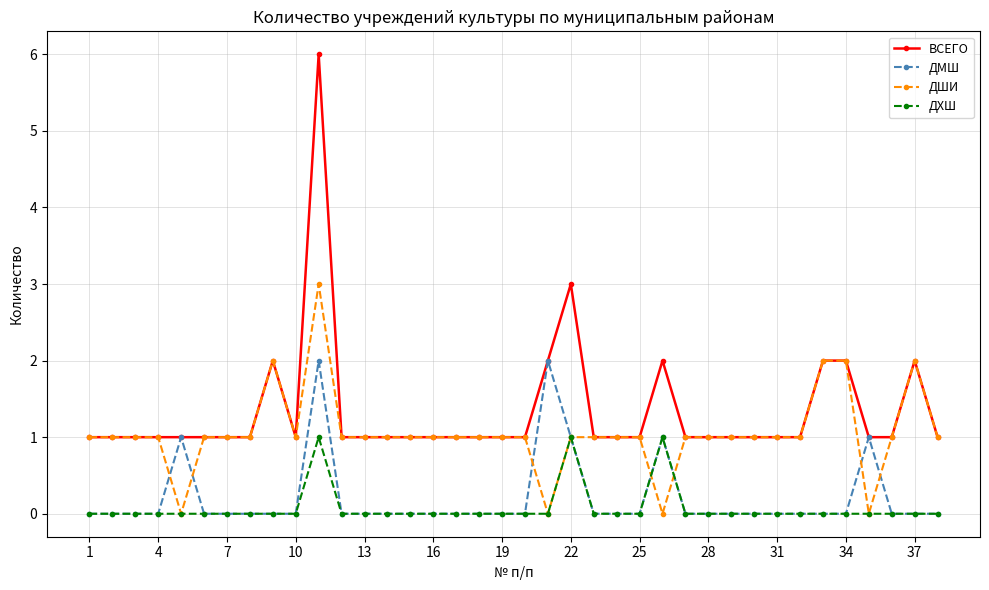

Which series has the largest total across all categories?

ВСЕГО